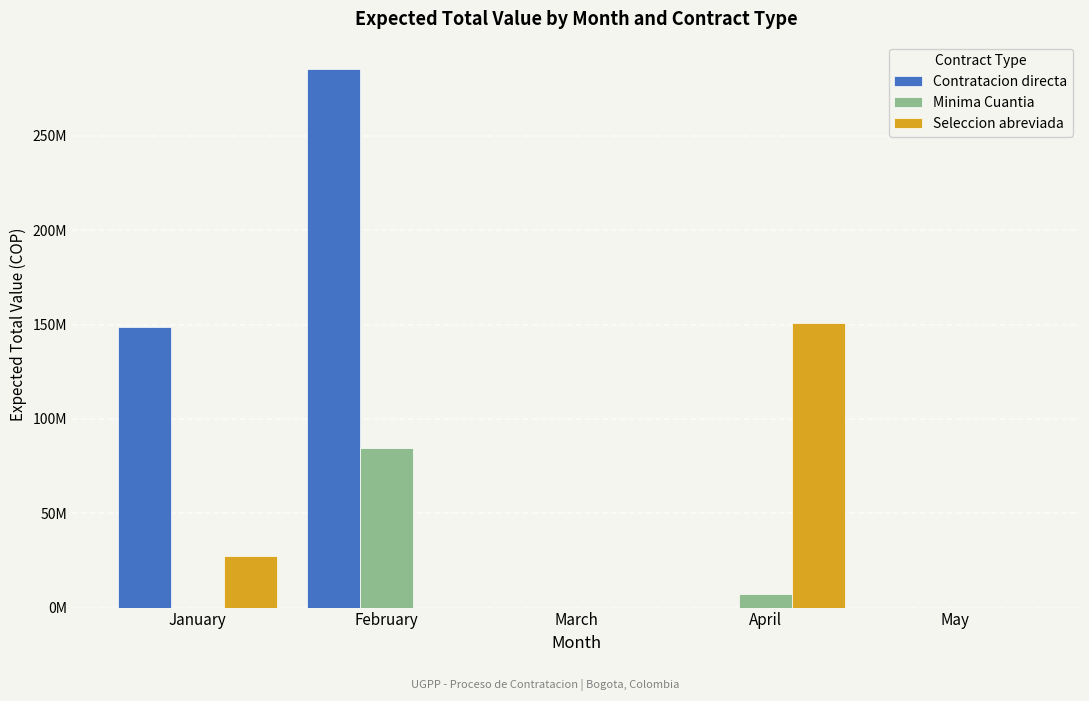

Are the bars grouped side by side (vs. stacked)?

Yes